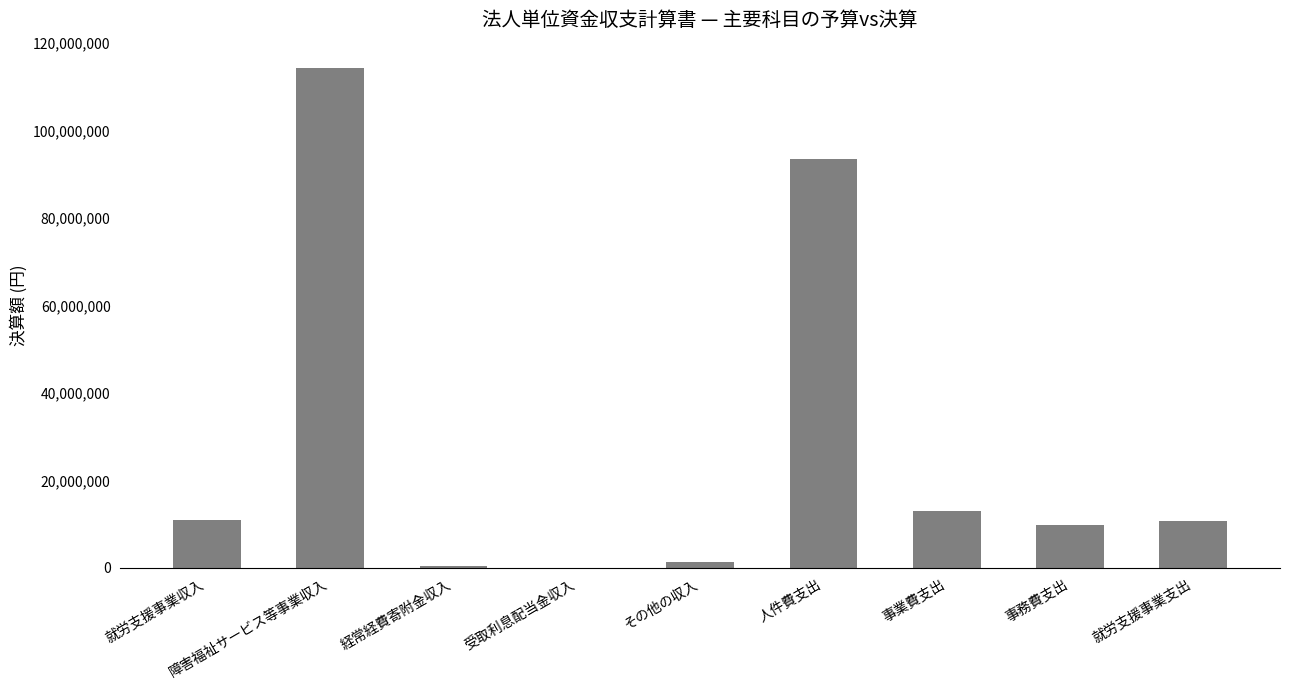

Count the number of categories in the chart.

9